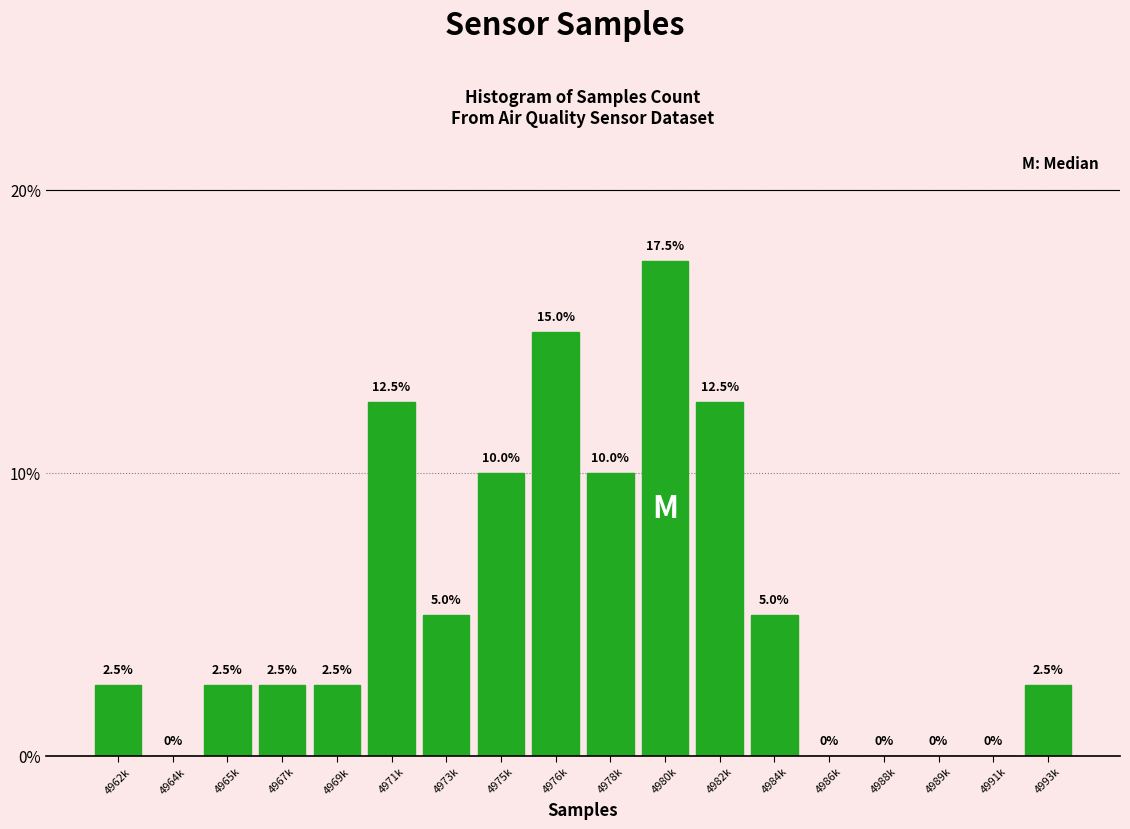

Reading left to right, extract all data points from this chart.

4962k=2.5	4964k=0.0	4965k=2.5	4967k=2.5	4969k=2.5	4971k=12.5	4973k=5.0	4975k=10.0	4976k=15.0	4978k=10.0	4980k=17.5	4982k=12.5	4984k=5.0	4986k=0.0	4988k=0.0	4989k=0.0	4991k=0.0	4993k=2.5